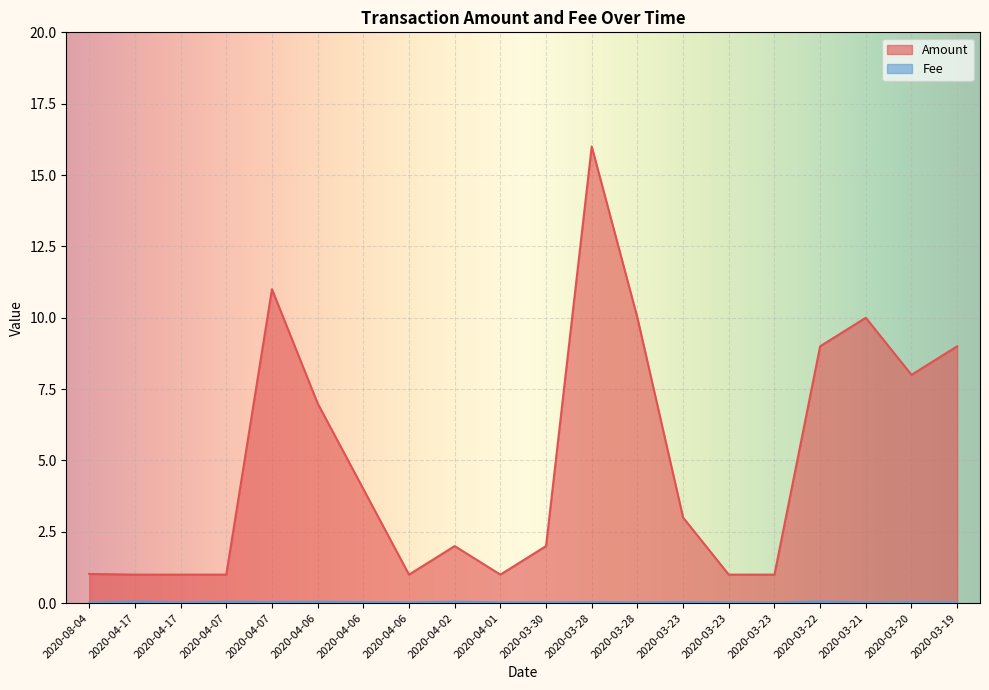

Between 2020-04-06 and 2020-03-22, which series saw the biggest shift?

Amount